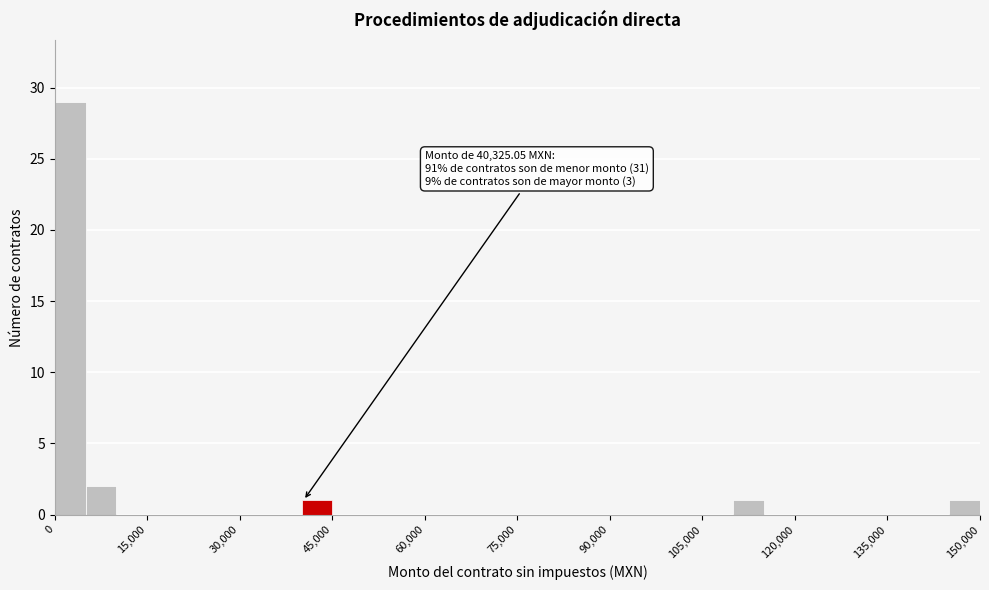

Read against the x-axis, roughly where is the centre of the tallest bar?

2000